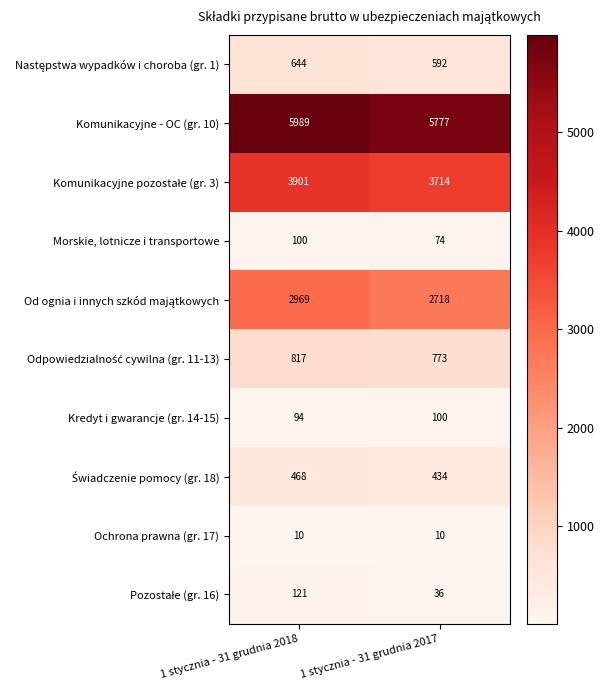

At how many categories does at least one series exceed 3750?

2